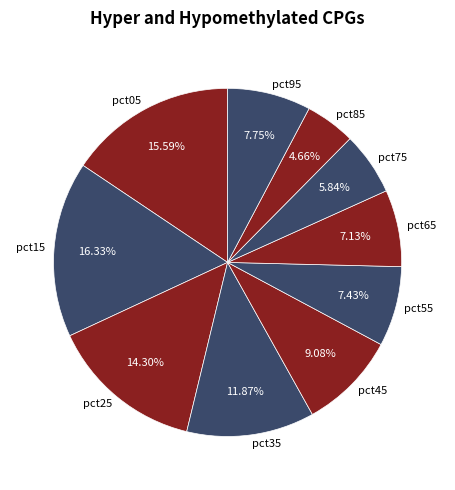

How many slices are in this pie chart?

10